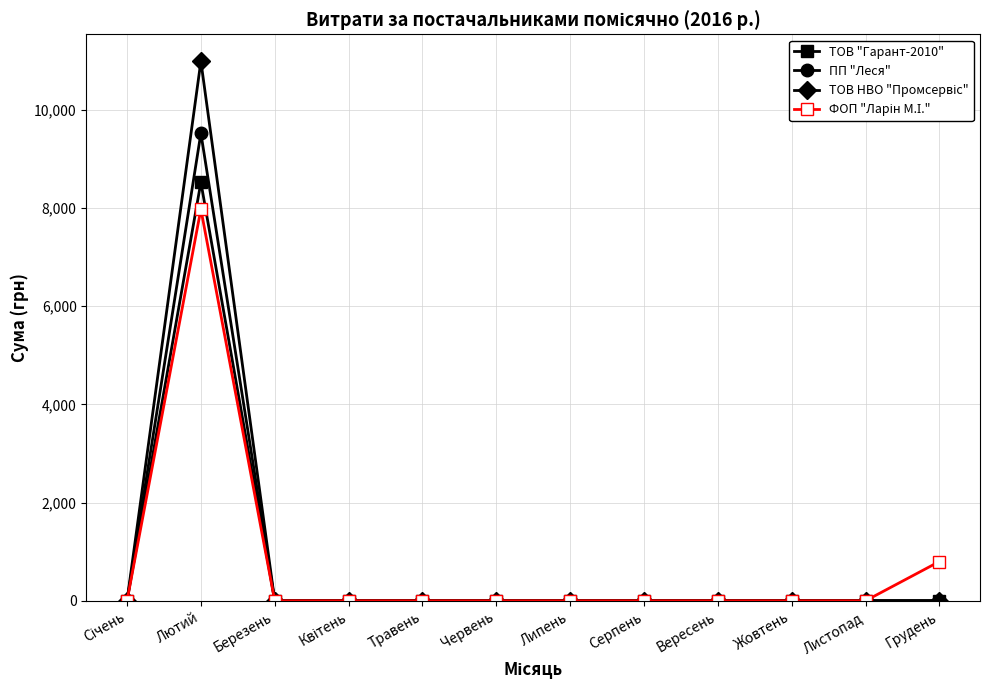

Count the number of categories in the chart.

12